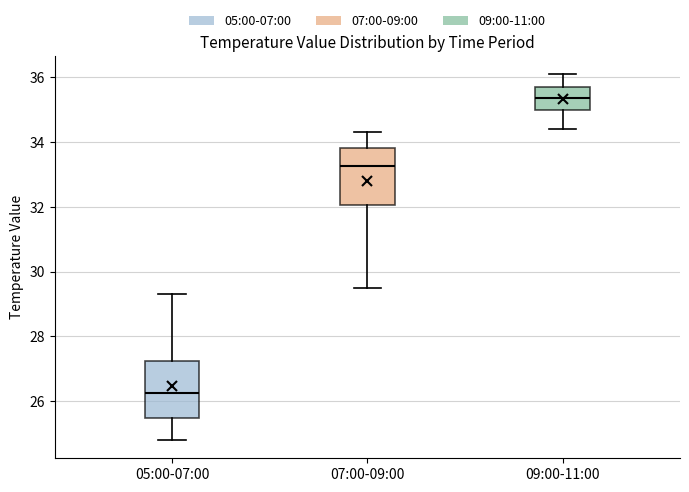

Reading left to right, transcribe this box plot: for each box, give where its median line is, the range the box spans, and where its two whiskers end, as read against the y-axis. The values are not printed on the chart, so give them approximately, as read against the axis.

05:00-07:00: median 26.2, box 25.4 to 27.2, whiskers 24.8 to 29.4
07:00-09:00: median 33.2, box 32.0 to 33.8, whiskers 29.6 to 34.4
09:00-11:00: median 35.4, box 35.0 to 35.8, whiskers 34.4 to 36.2